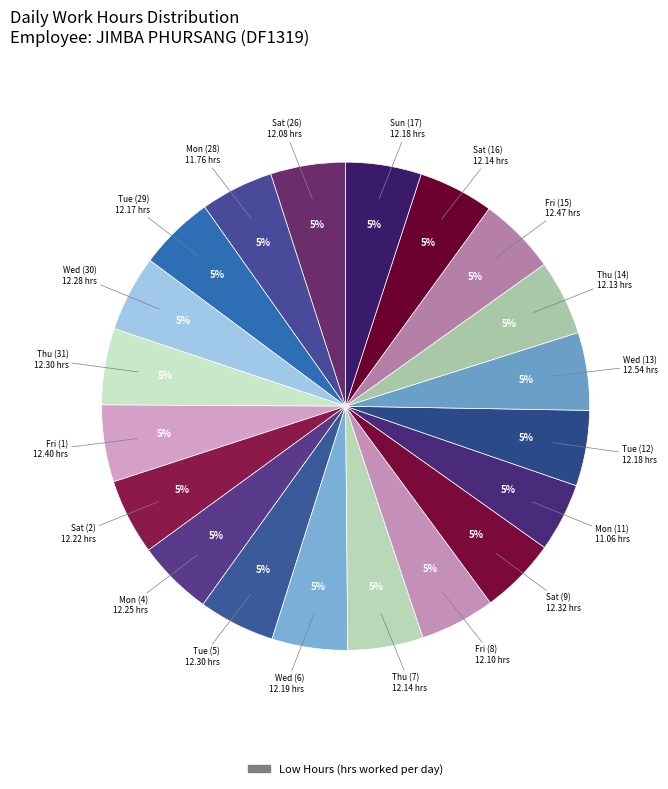

Count the number of slices in the pie.

20